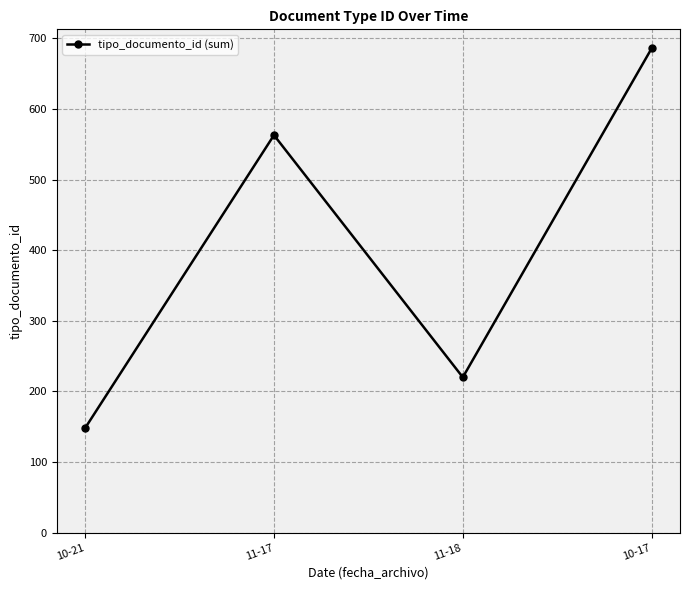

Between 10-21 and 11-18, which is larger?

11-18